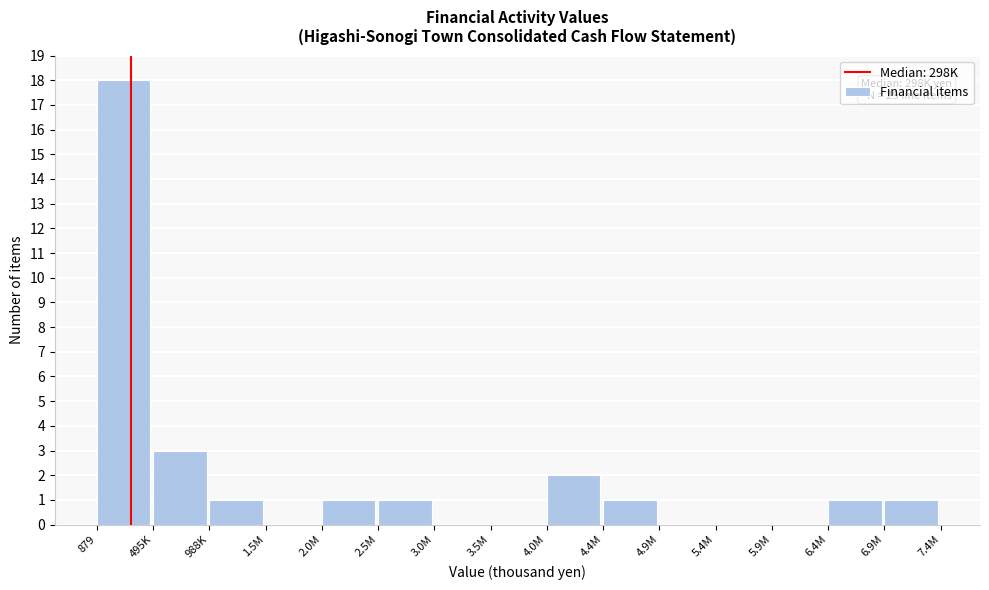

Reading left to right, transcribe all the data shown in this chart.

879=18	495K=3	988K=1	1.5M=0	2.0M=1	2.5M=1	3.0M=0	3.5M=0	4.0M=2	4.4M=1	4.9M=0	5.4M=0	5.9M=0	6.4M=1	6.9M=1